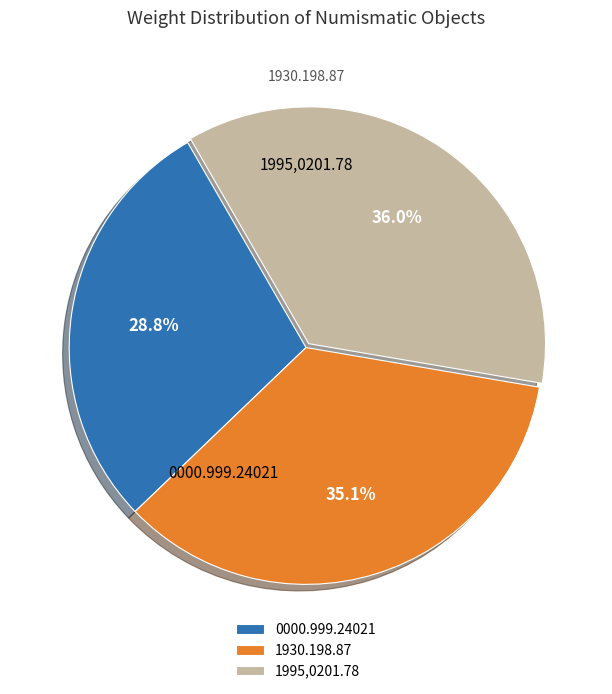

The 1995,0201.78 slice represents 29% of the pie. True or false?

False